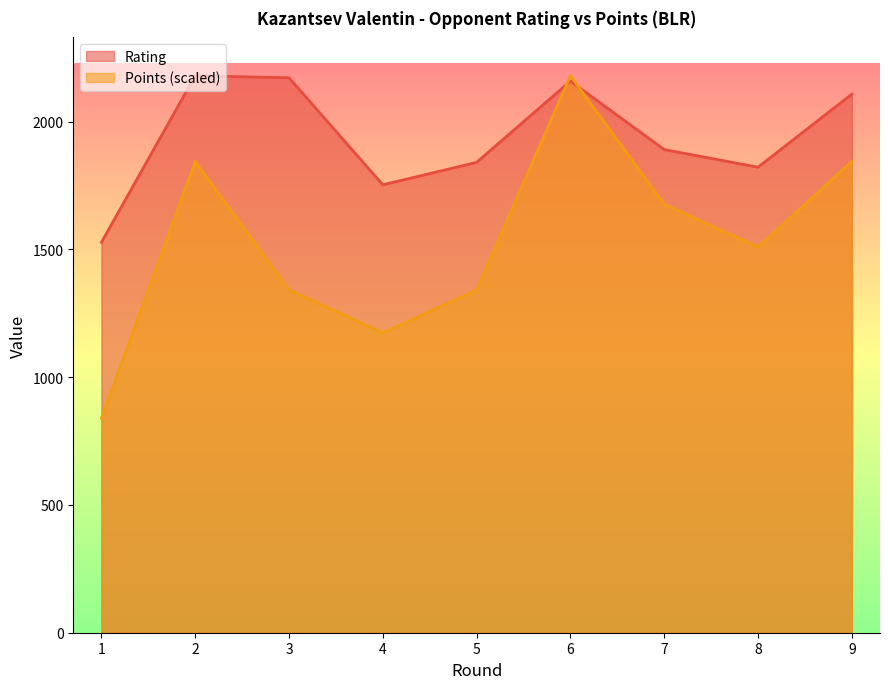

Between which two adjacent categories do Points and Rating first intersect?

5 and 6